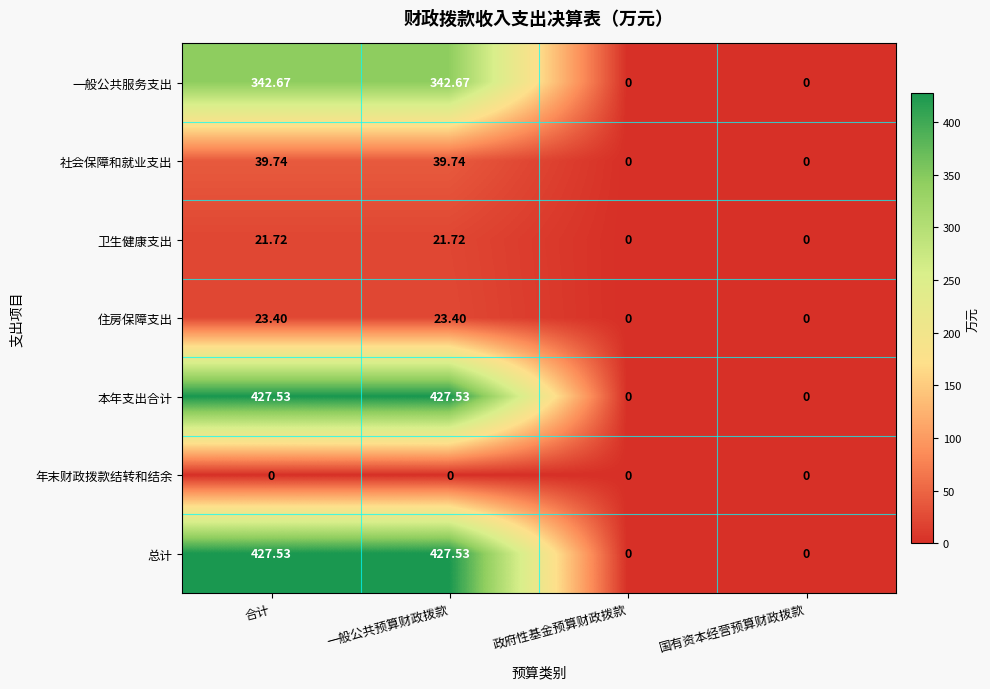

At which label does 卫生健康支出 first exceed 21?

合计